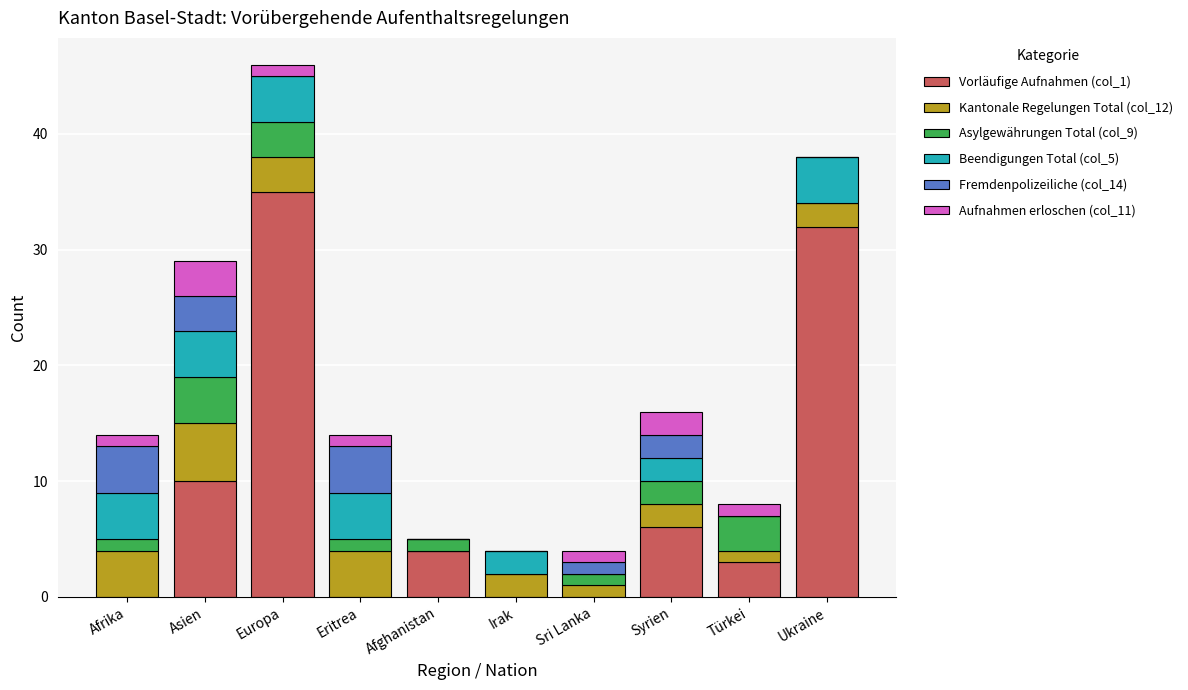

At which label does Vorläufige Aufnahmen (col_1) reach its peak?

Europa